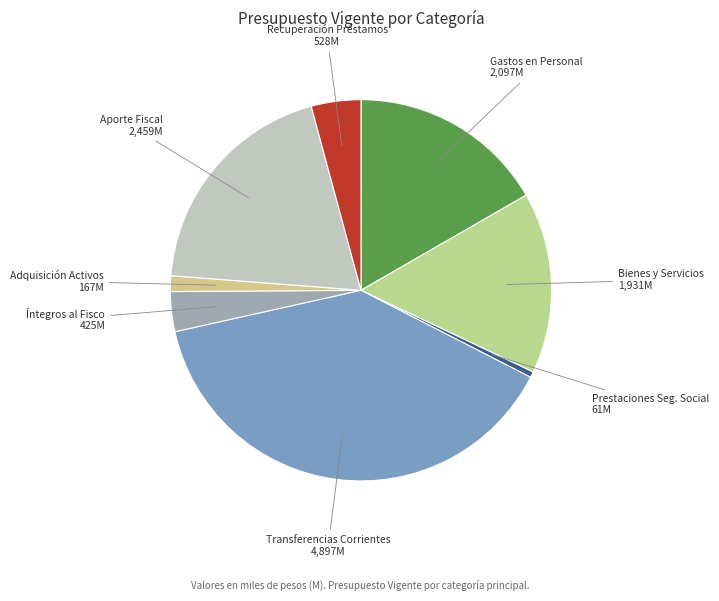

Is there any slice that represents more than half of the pie?

No